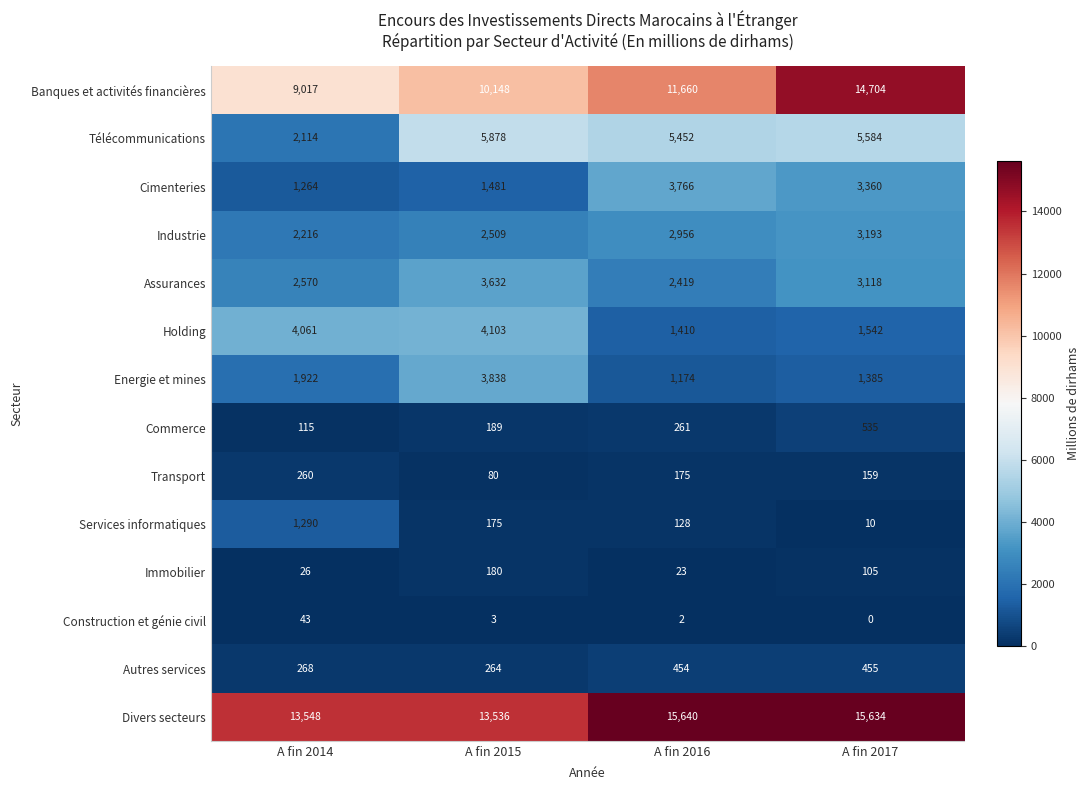

Is it true that Banques et activités financières equals 11660 at A fin 2016?

True